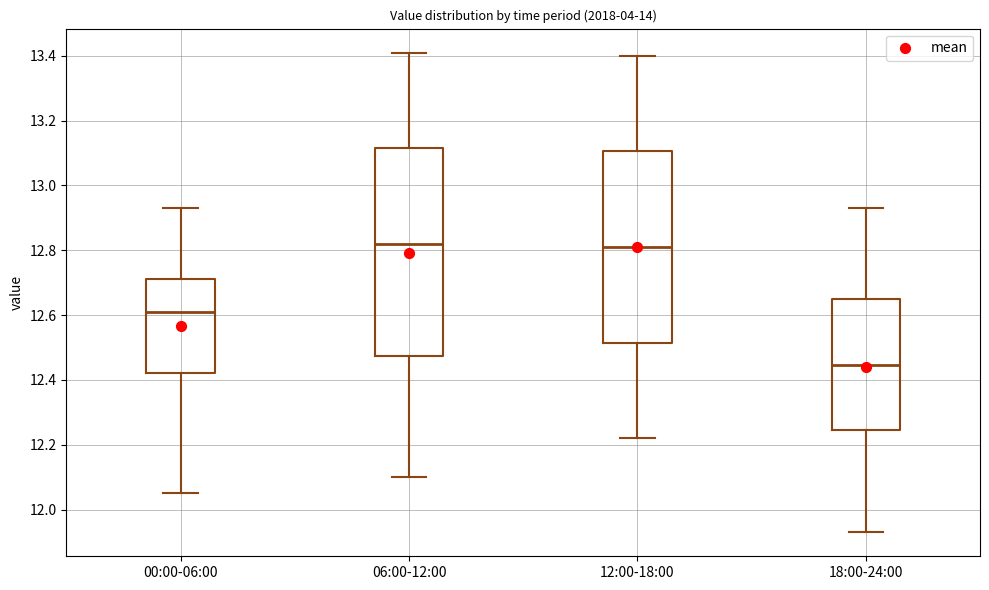

Where does the lower whisker of the box for 12:00-18:00 end on the y-axis? The values are not printed on the chart, so give them approximately, as read against the axis.

12.22